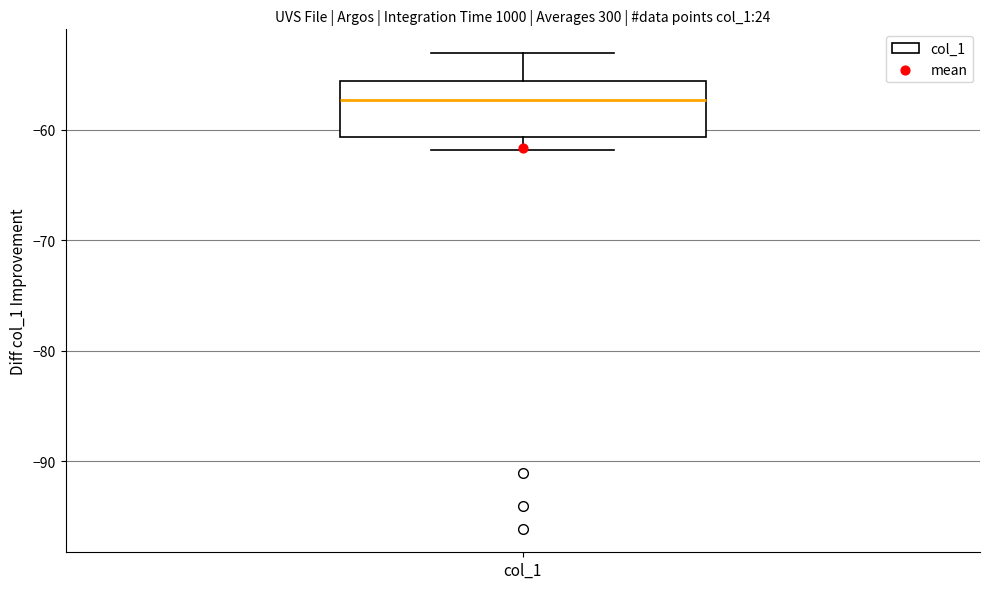

Transcribe this box plot: give where the median line is, the range the box spans, and where the two whiskers end, as read against the y-axis. The values are not printed on the chart, so give them approximately, as read against the axis.

median -57, box -61 to -56, whiskers -62 to -53